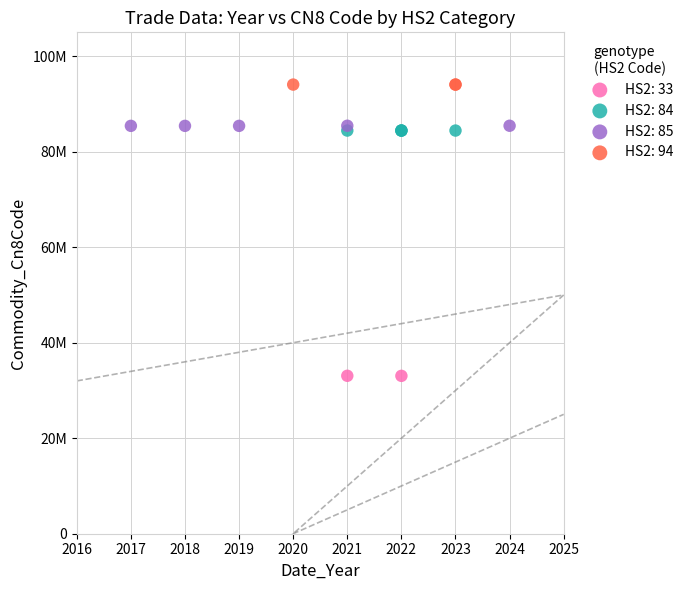

What are all the series names shown in the legend?

HS2: 33, HS2: 84, HS2: 85, HS2: 94